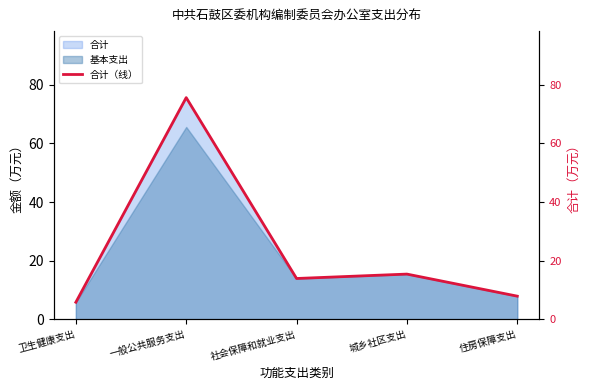

What is the approximate value at 城乡社区支出?

15.4